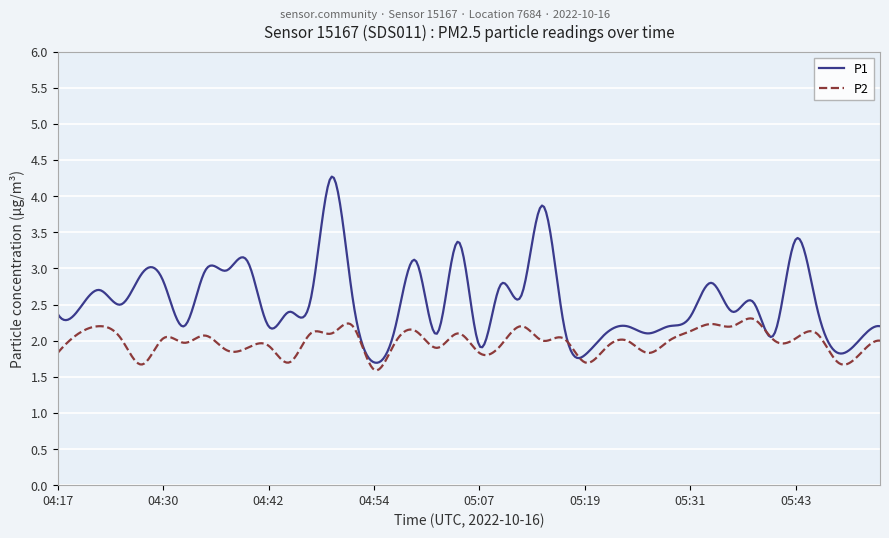

Rank the series by their average value, from lowest to highest.

P2, P1